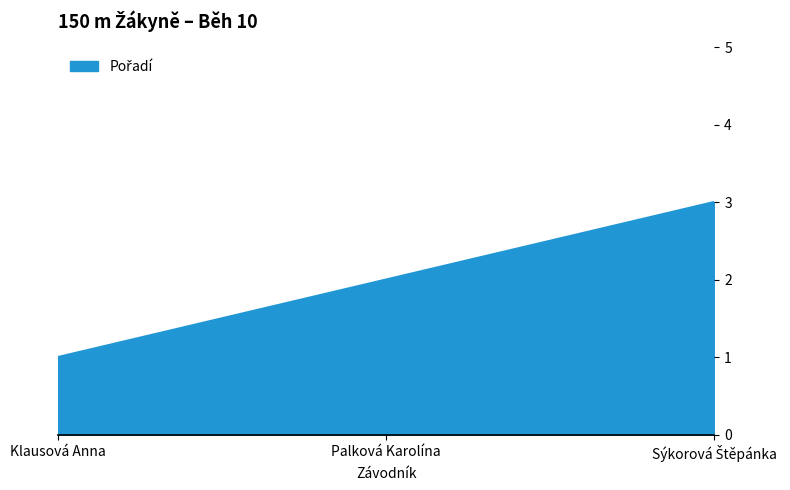

What is the difference between the maximum and second lowest values?

1